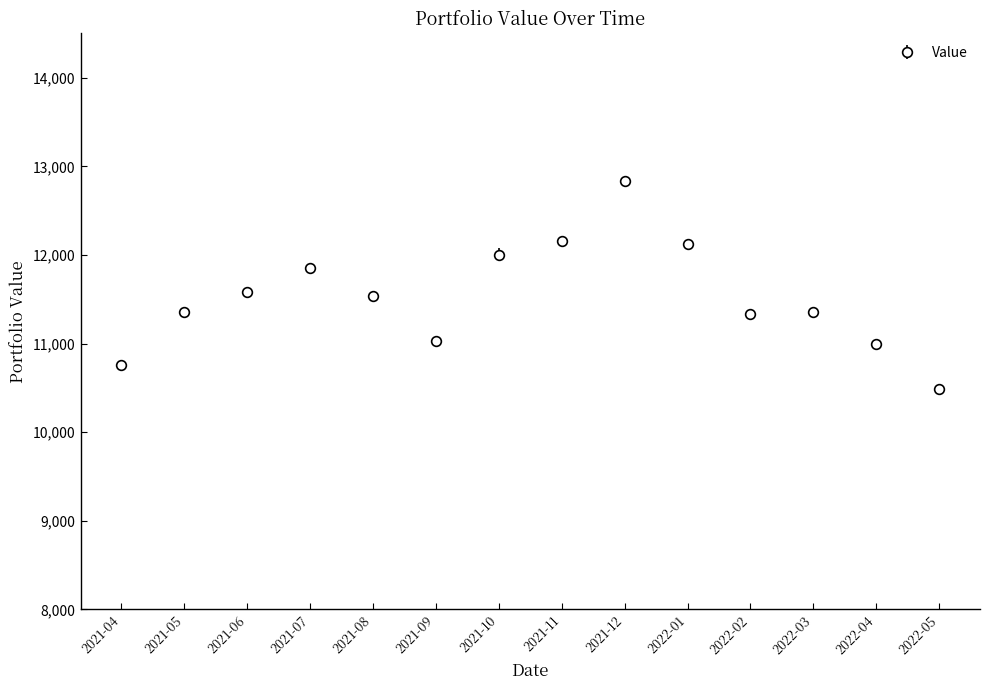

What is the difference between the values at 2022-01 and 2022-03?

768.9